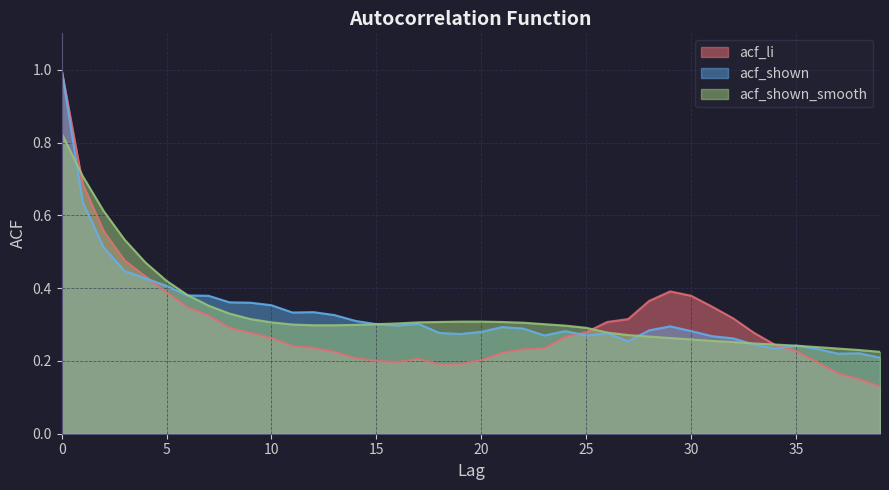

What is the lowest value of the acf_li series?

0.1